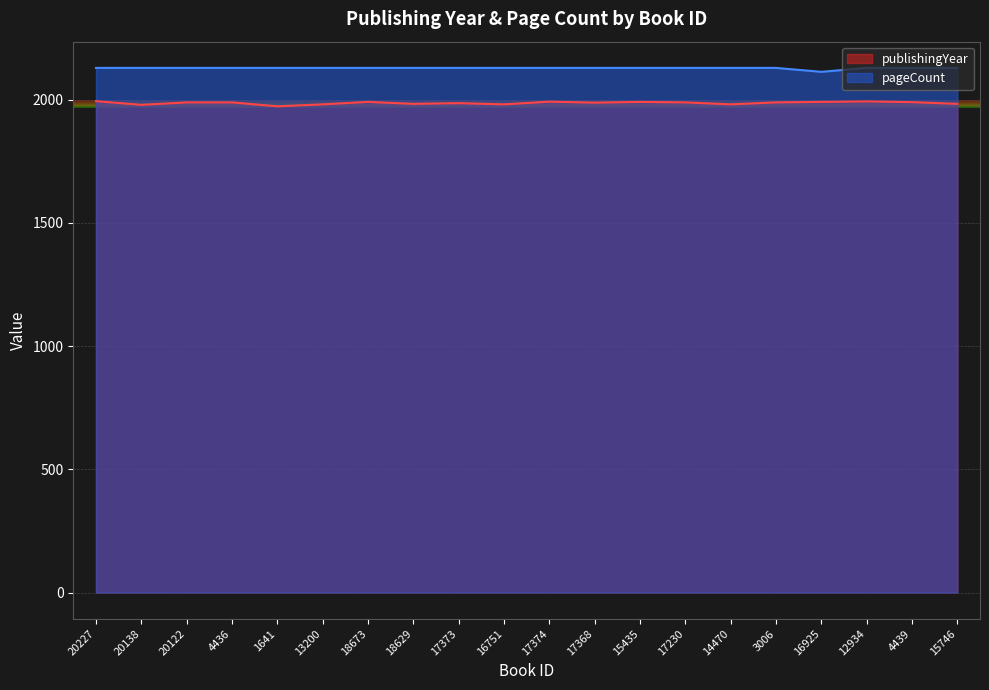

At which category is the sum across all series the highest?

20227